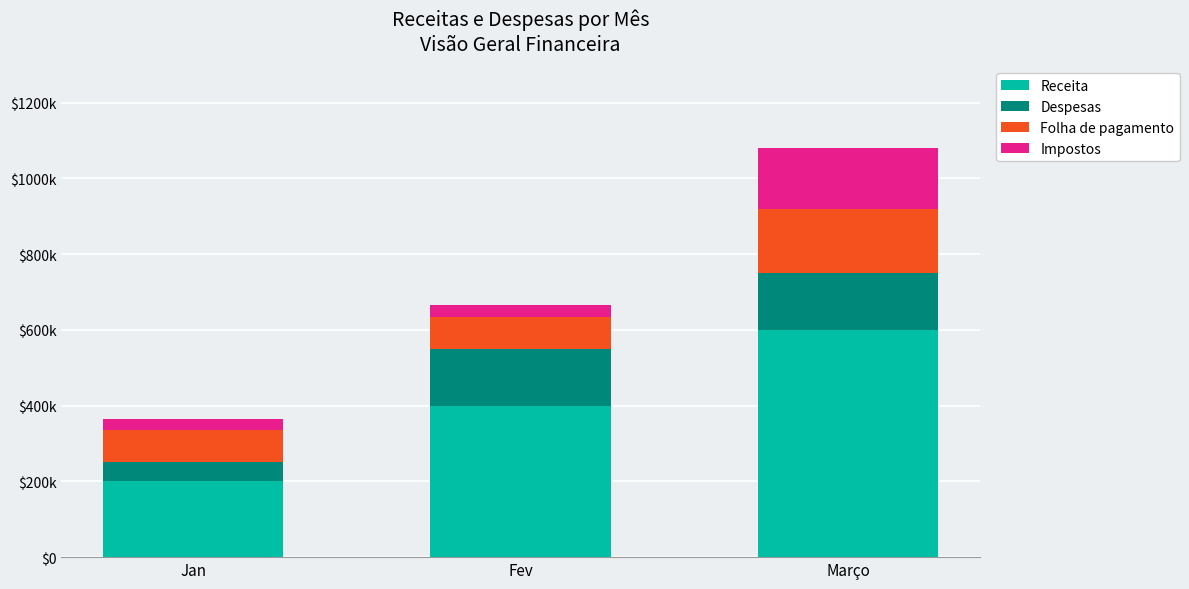

Which series has the widest spread of values?

Receita